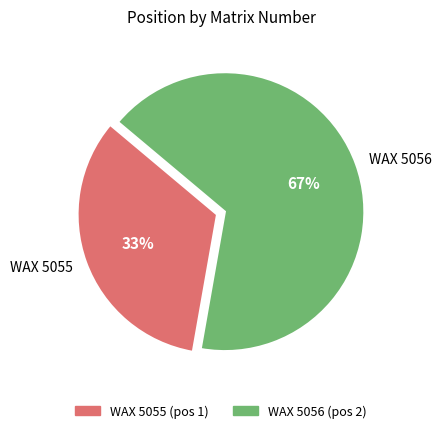

Which category has the smallest portion of the pie?

WAX 5055